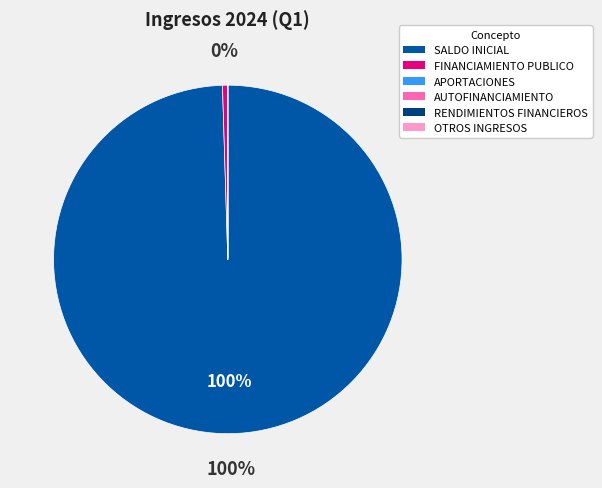

Is it true that SALDO INICIAL is 100% of the pie?

True